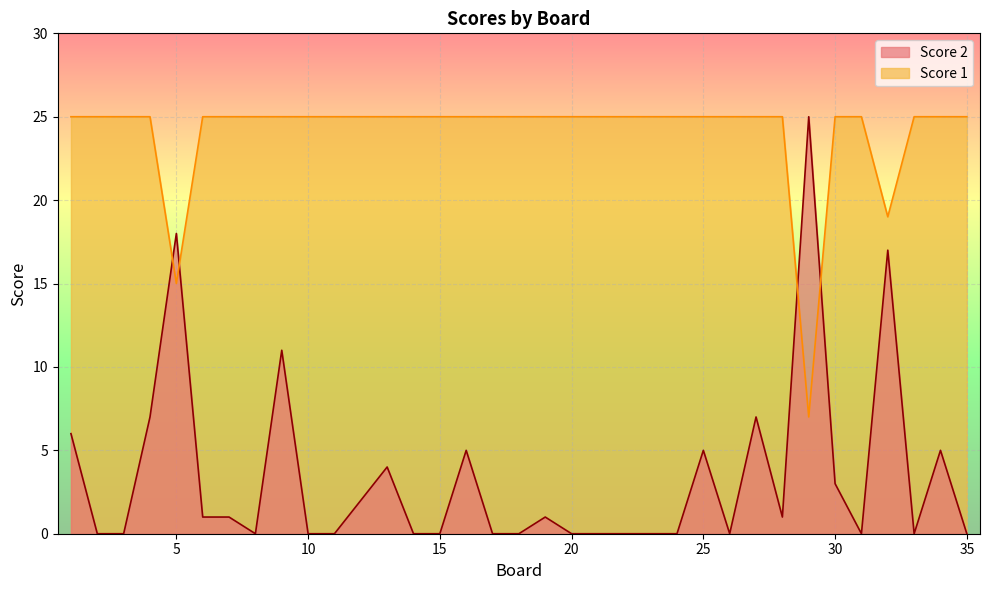

List the series in order of their peak value, highest first.

Score 2, Score 1